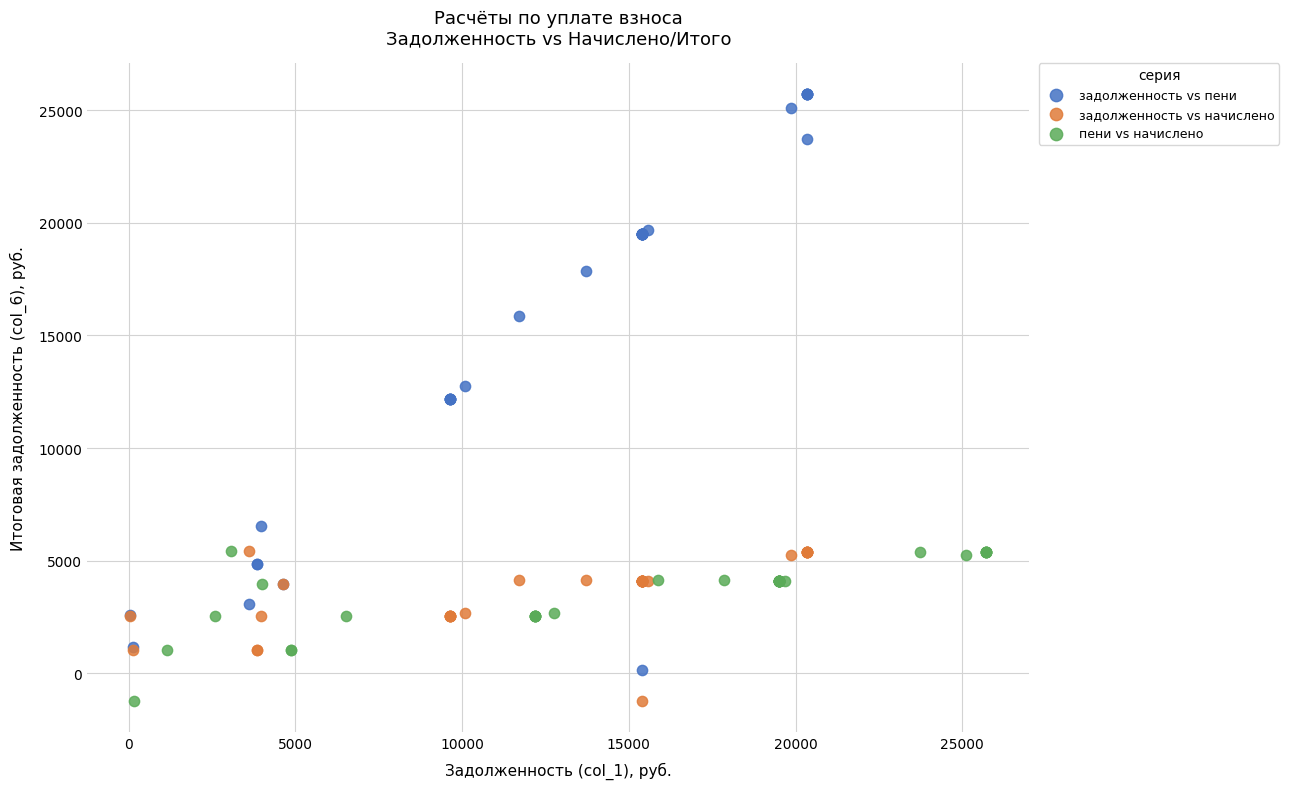

Which series has the widest spread of Y values?

задолженность vs пени